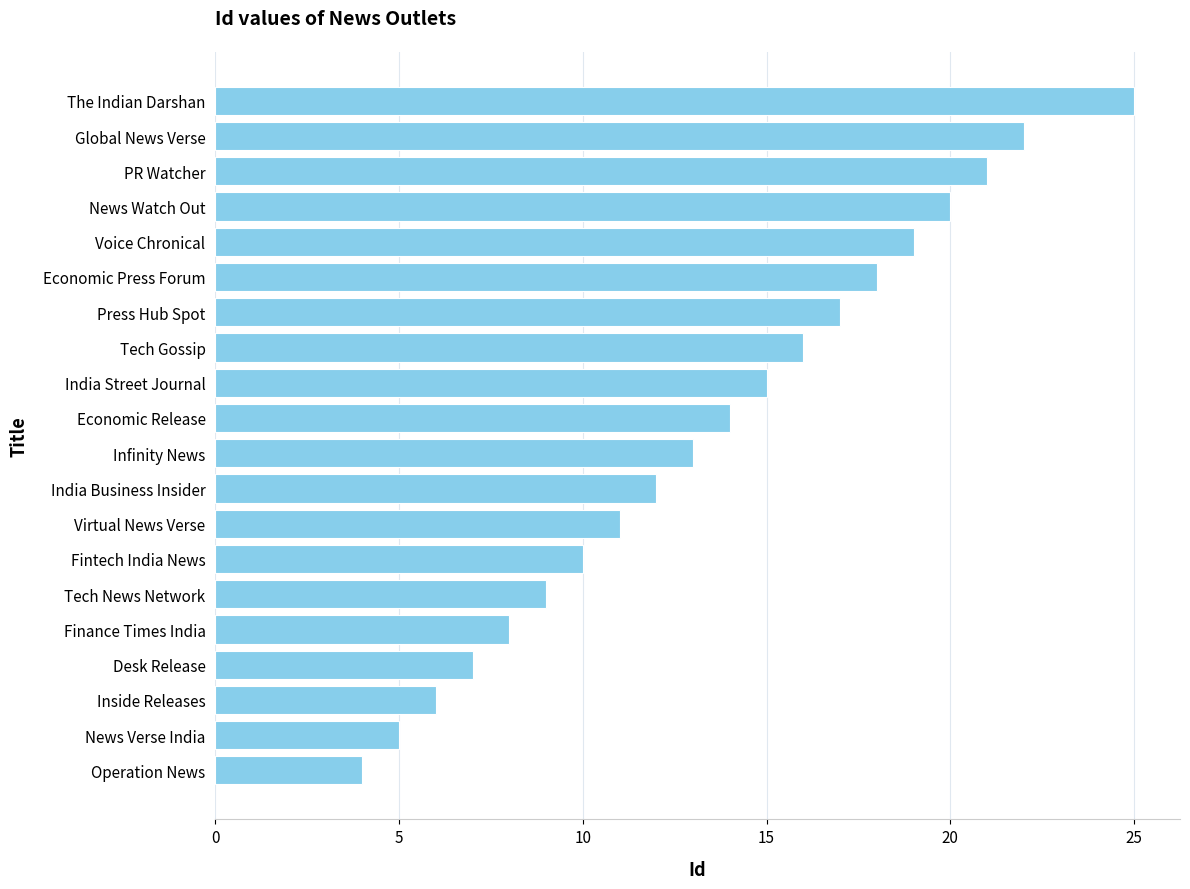

Count the number of categories in the chart.

20